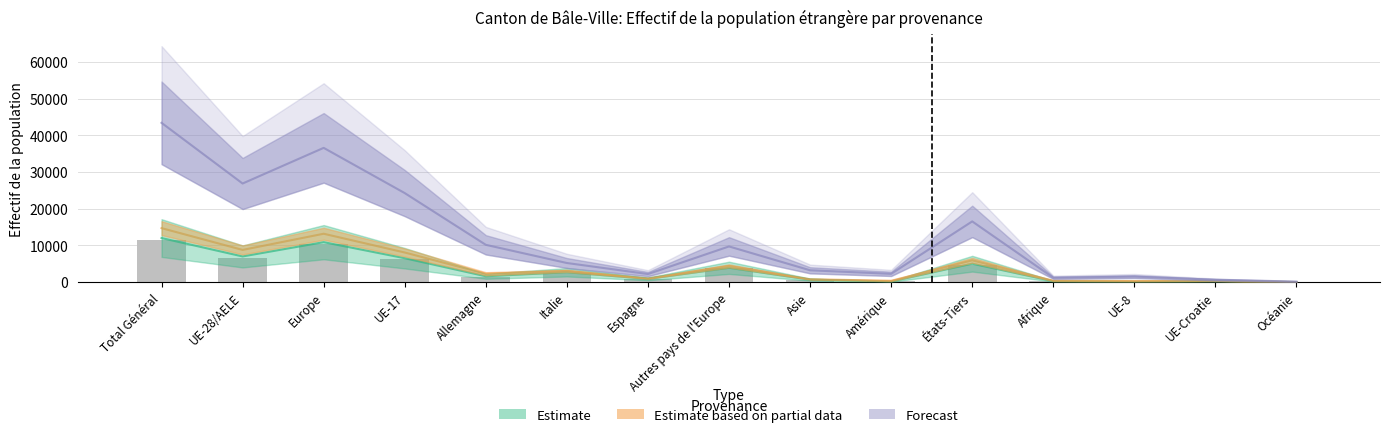

Between Allemagne and Total Général, which is larger?

Total Général